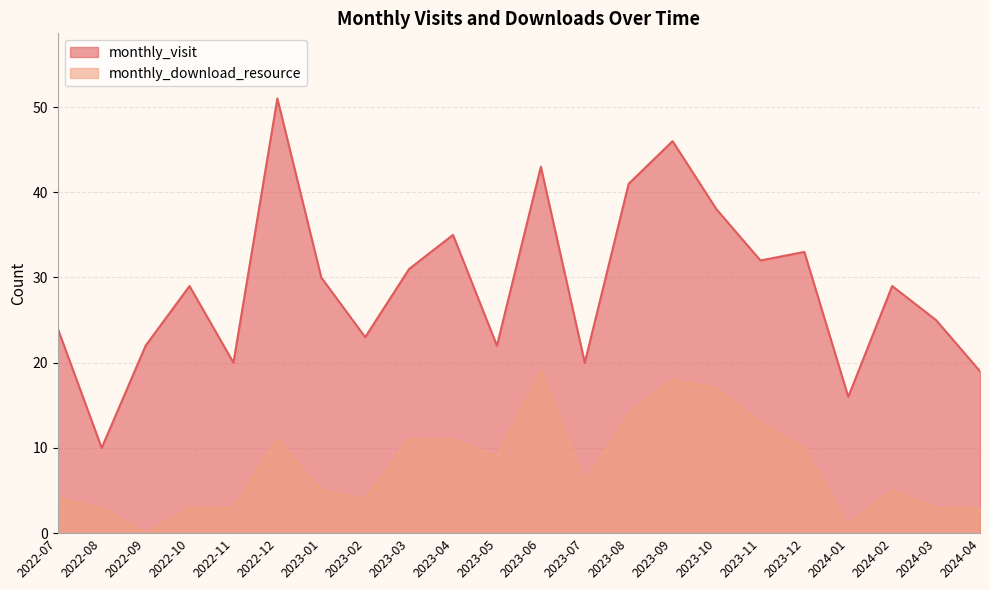

At how many categories does at least one series exceed 35?

5